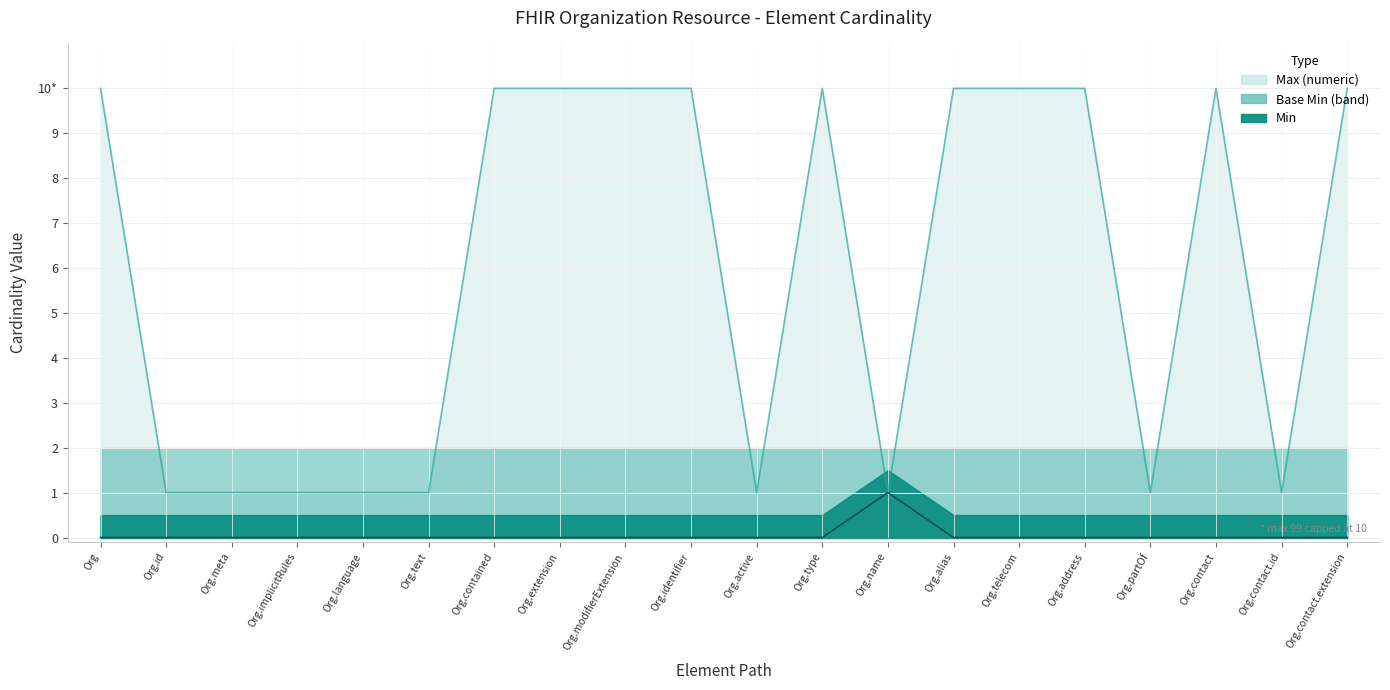

Reading left to right, transcribe all the data shown in this chart.

Min: 0	0	0	0	0	0	0	0	0	0	0	0	1	0	0	0	0	0	0	0
Max (numeric): 10	1	1	1	1	1	10	10	10	10	1	10	1	10	10	10	1	10	1	10